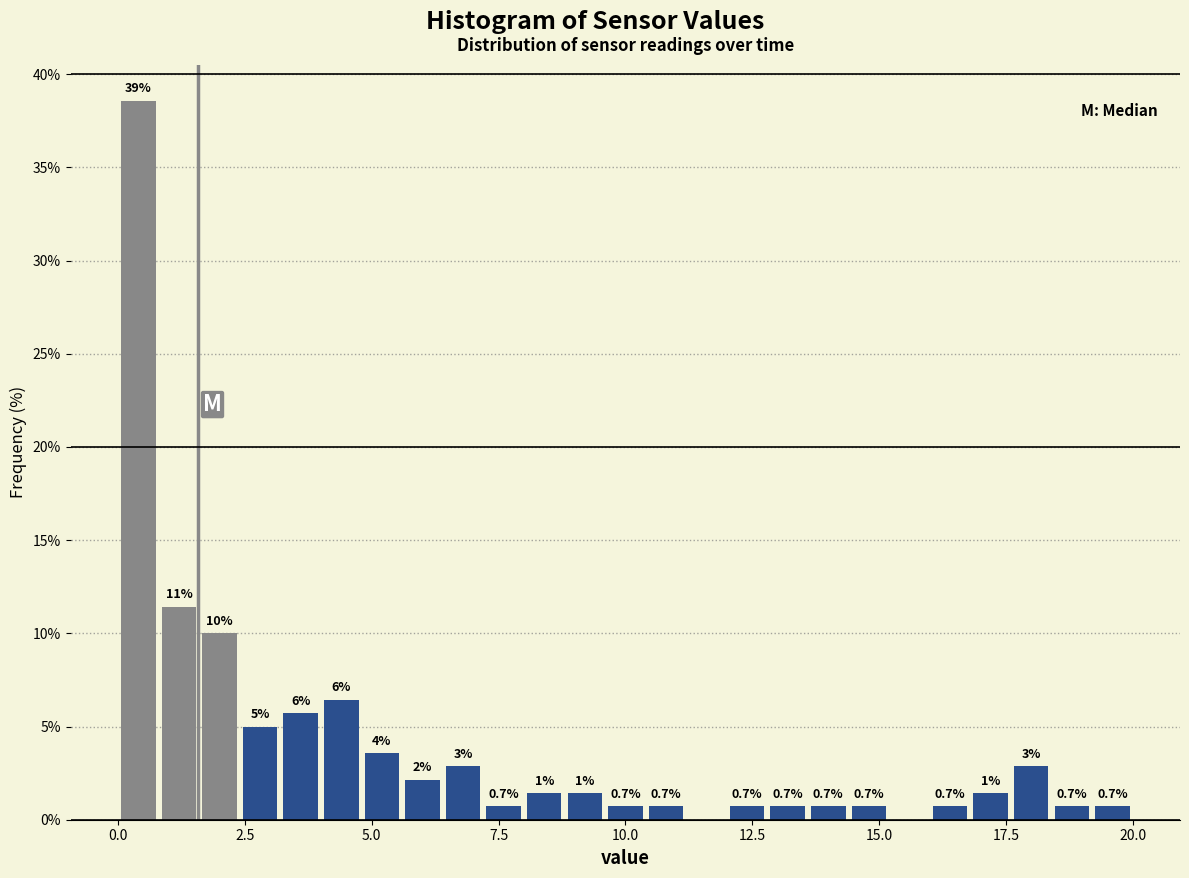

Read against the x-axis, roughly where is the centre of the tallest bar?

0.5